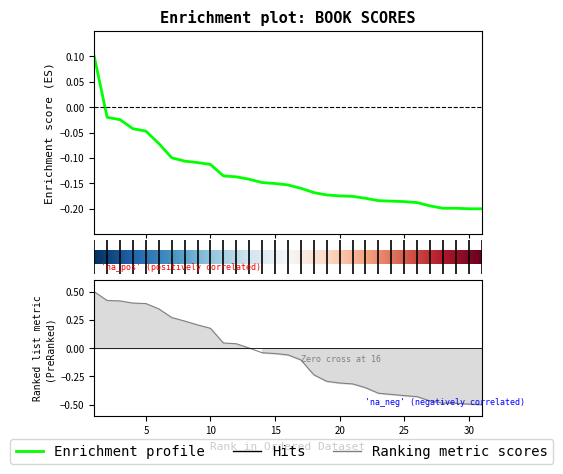

Which label corresponds to the largest value in the chart?

1